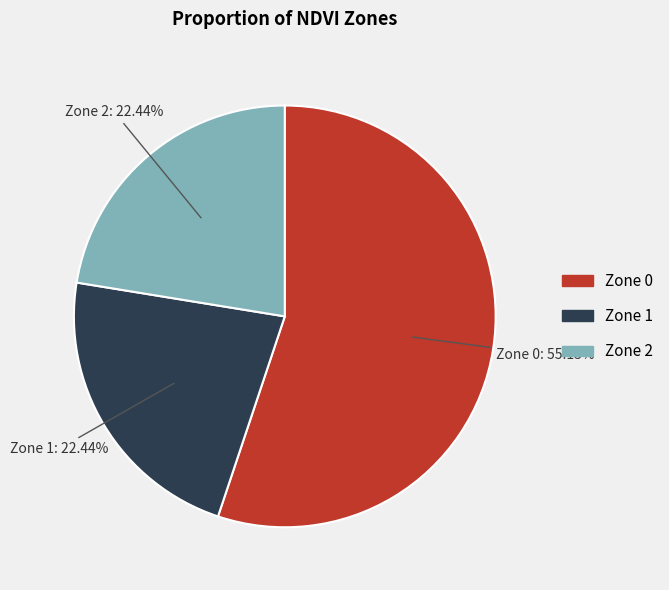

Which slice represents more than half of the pie?

Zone 0